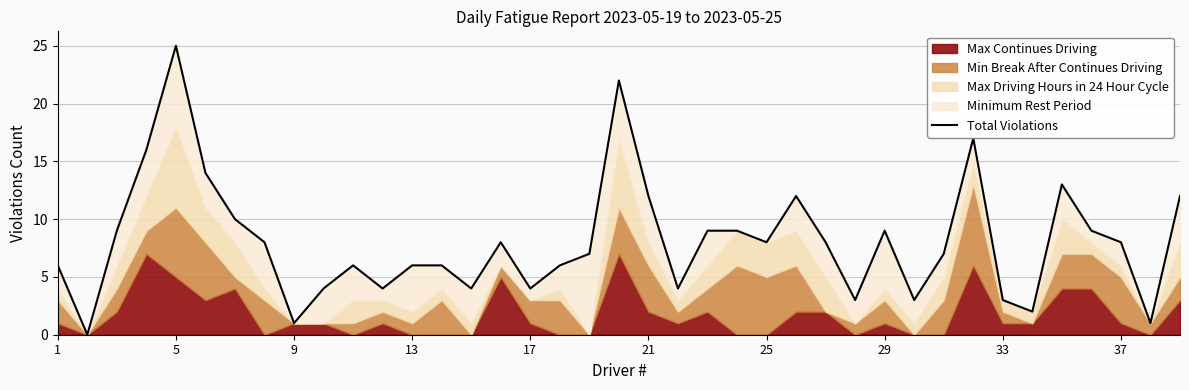

Is it true that the value at 25 is 4?

False